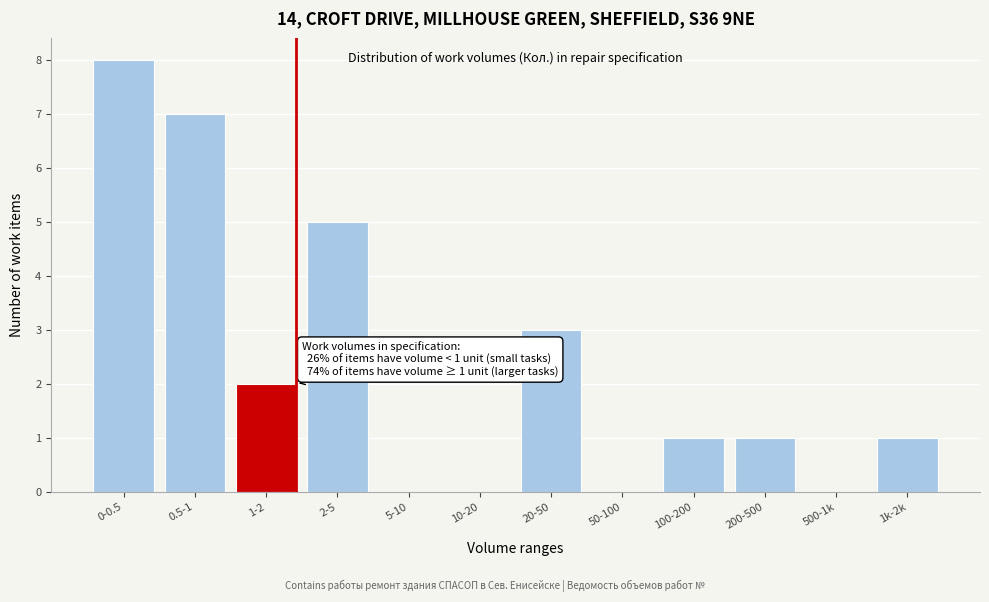

Reading right to left, transcribe all the data shown in this chart.

1k-2k=1	500-1k=0	200-500=1	100-200=1	50-100=0	20-50=3	10-20=0	5-10=0	2-5=5	1-2=2	0.5-1=7	0-0.5=8